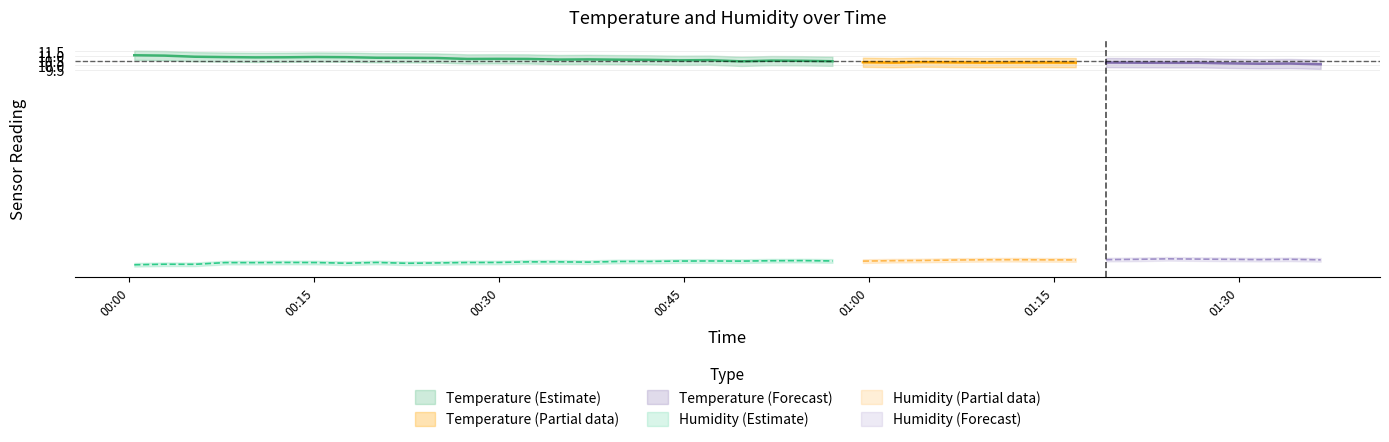

True or false: temperature_lower and humidity_upper intersect in this chart.

False